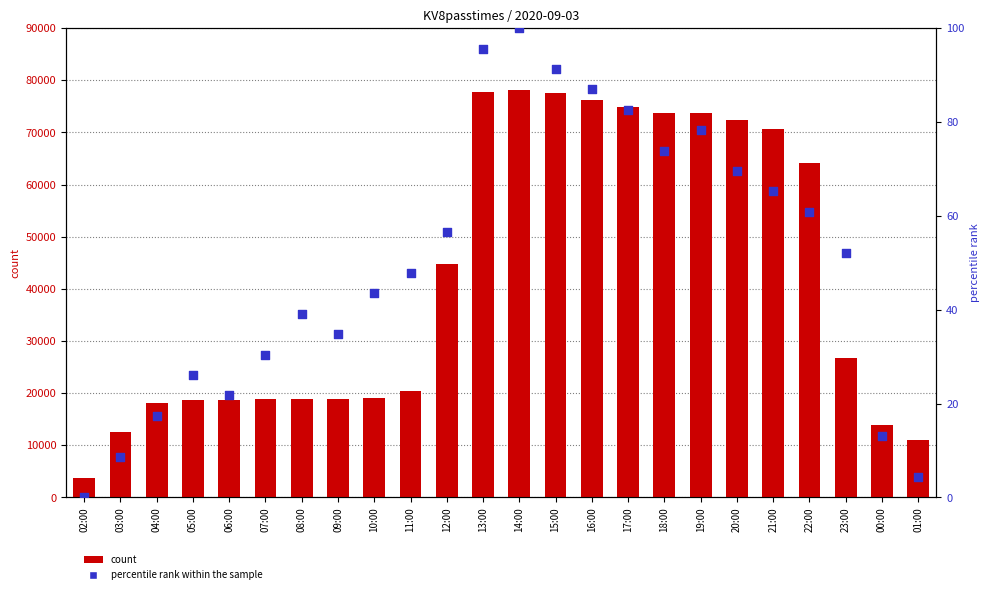

Which series has the largest total across all categories?

count